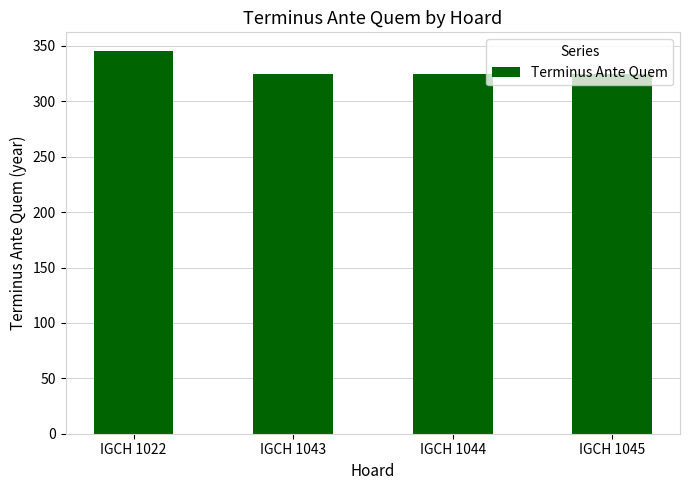

How many bars are there in total?

4